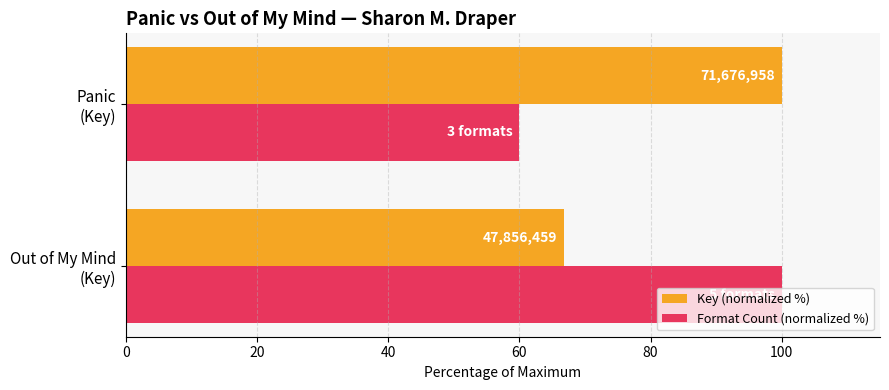

How many Format Count (normalized %) values are between 60 and 100?

2